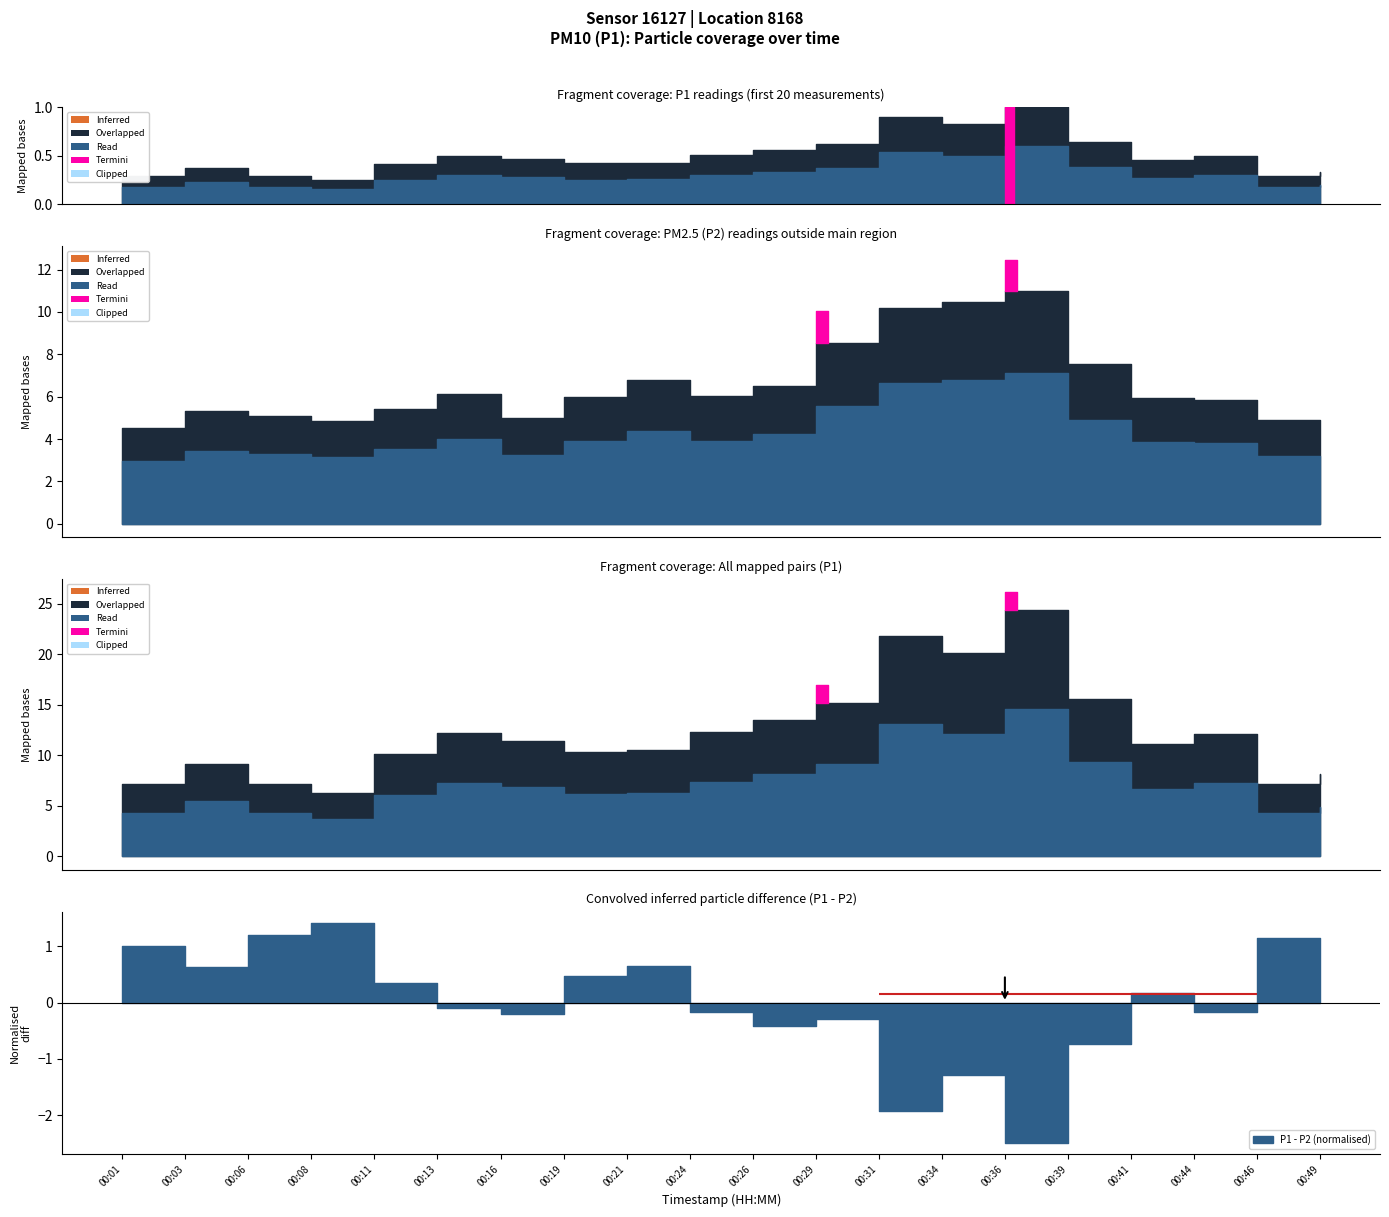

How many categories are shown in the chart?

20